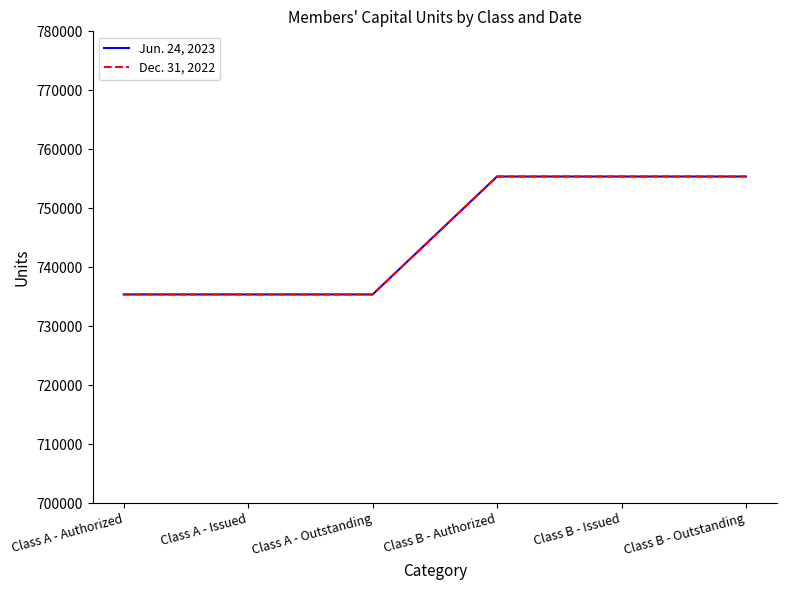

True or false: Jun. 24, 2023 and Dec. 31, 2022 intersect in this chart.

False